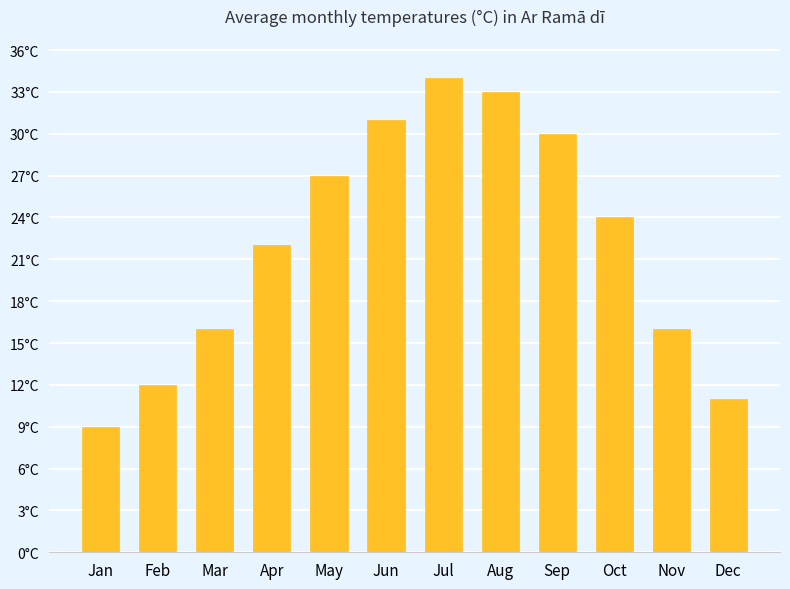

Does the chart contain any negative values?

No